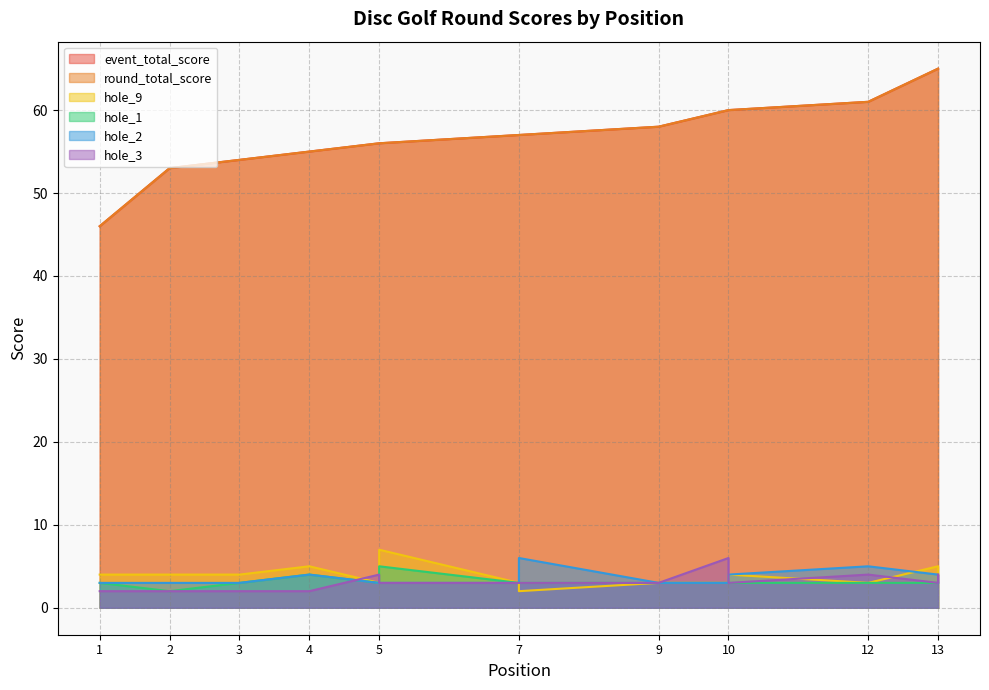

What is the value of the hole_9 point at the 9th from the left?

3